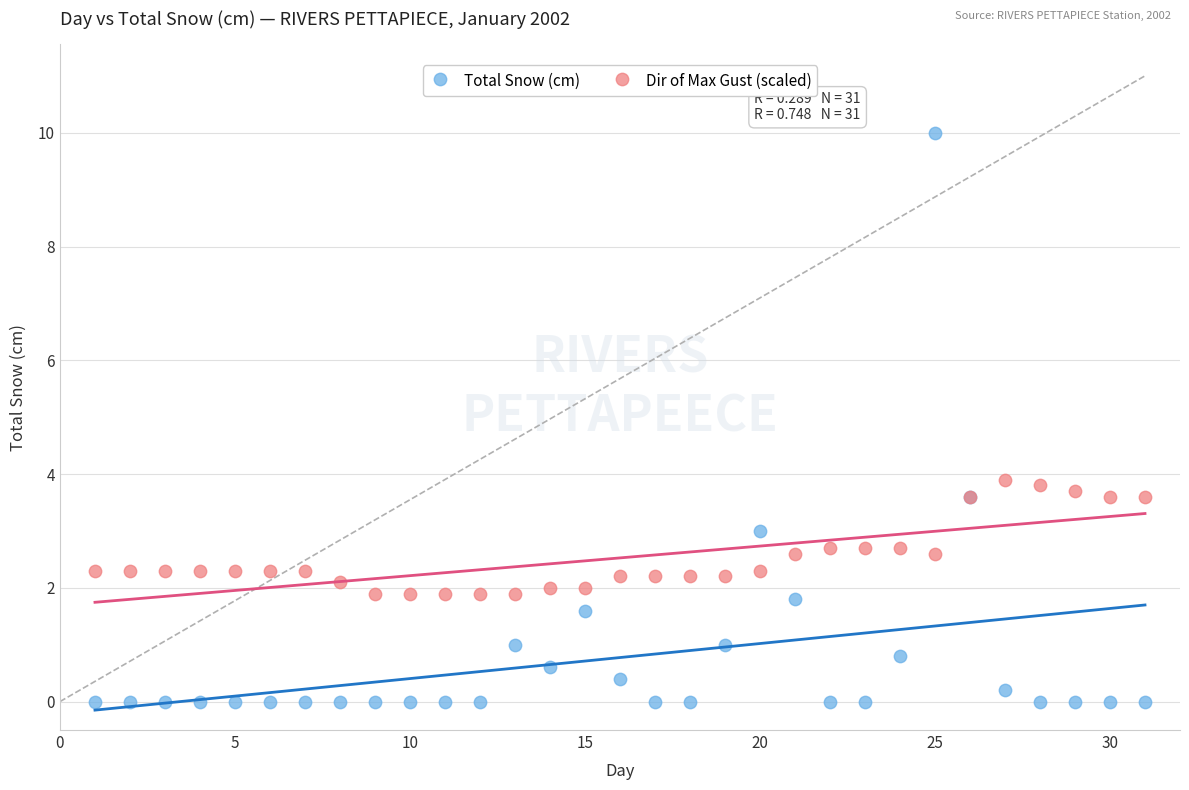

Which series has the largest Y range (max minus min)?

Total Snow (cm)